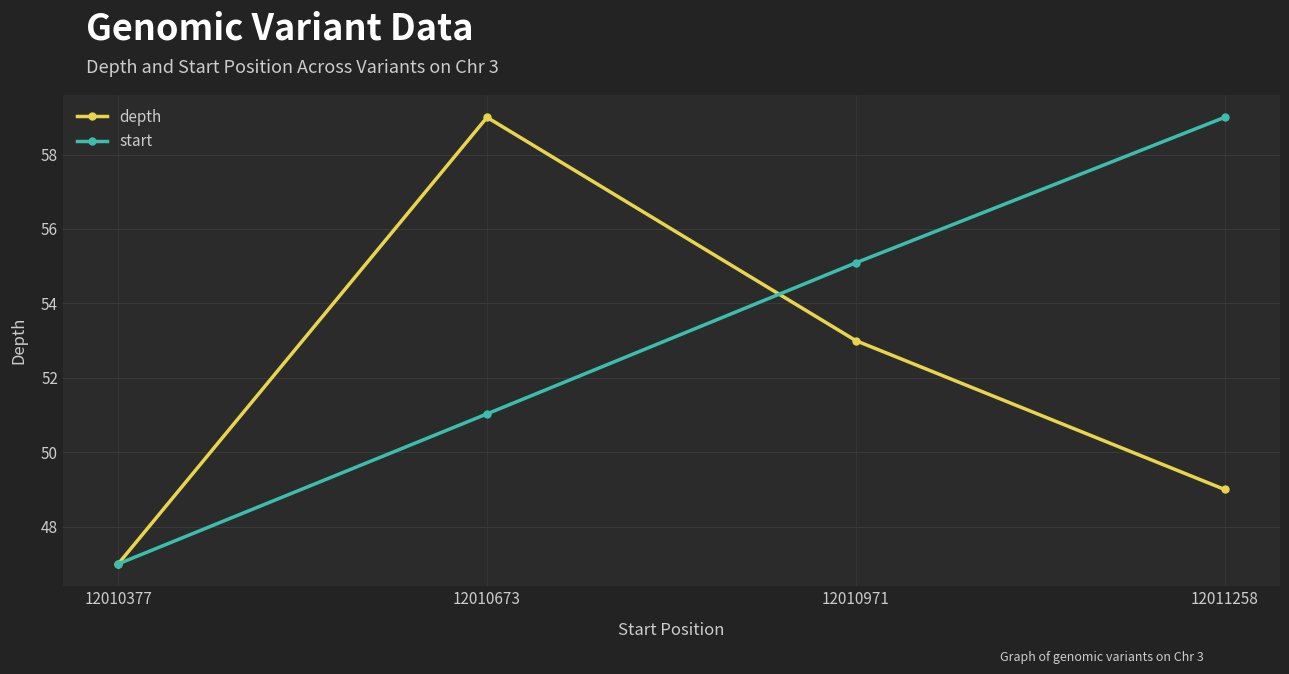

Where is the first local maximum for depth?

12010673